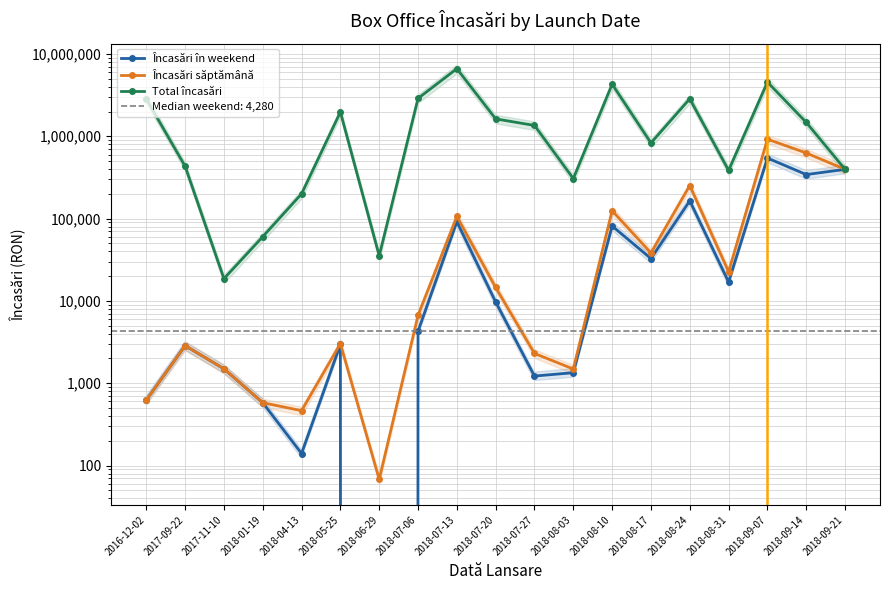

What is the difference between the maximum and minimum values in the Încasări în weekend series?

544438.3